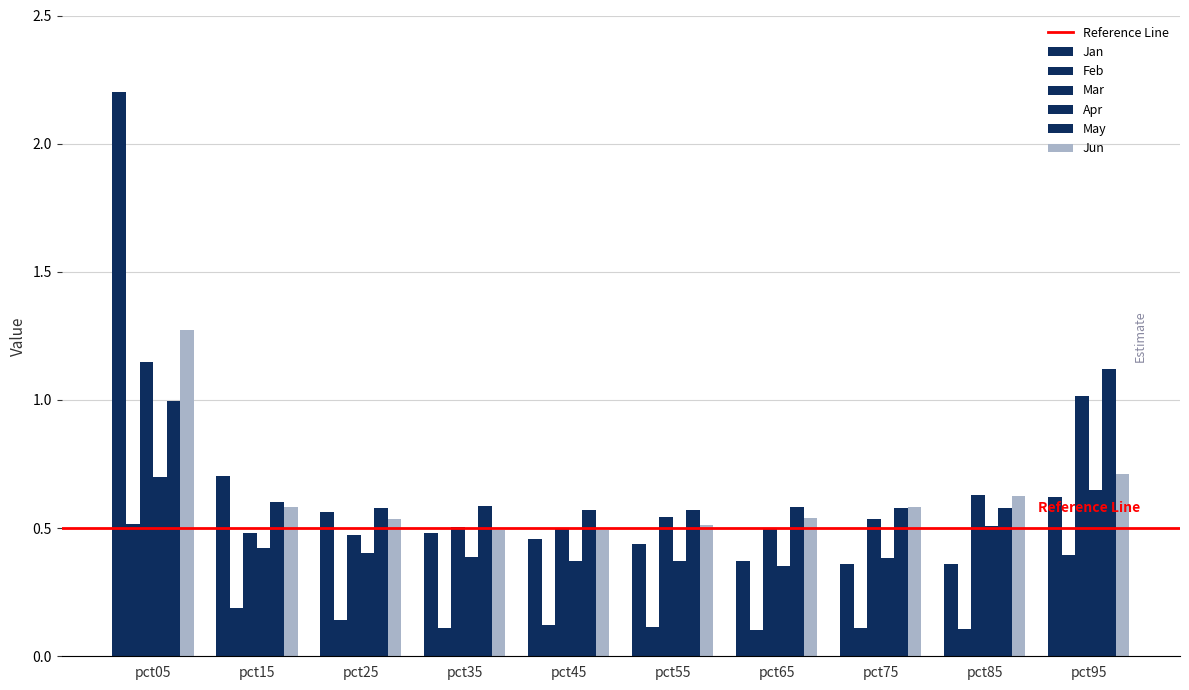

Which series has the largest total across all categories?

May